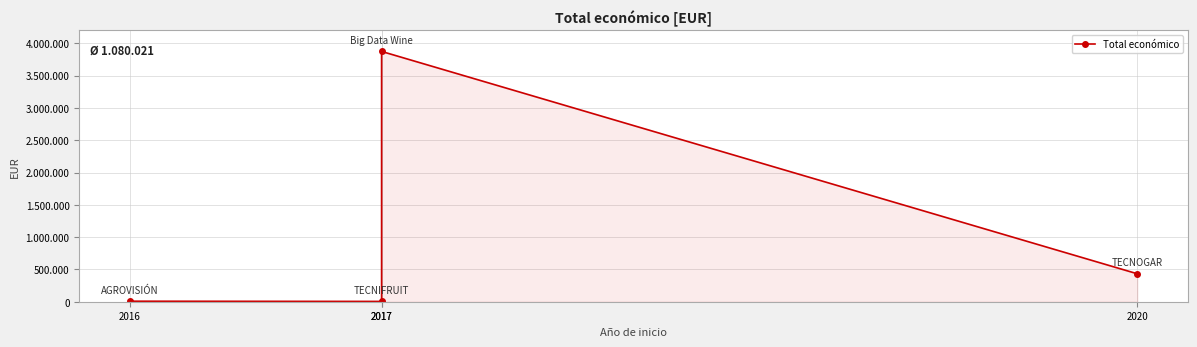

Is it true that the value at 2017 is 2458?

False